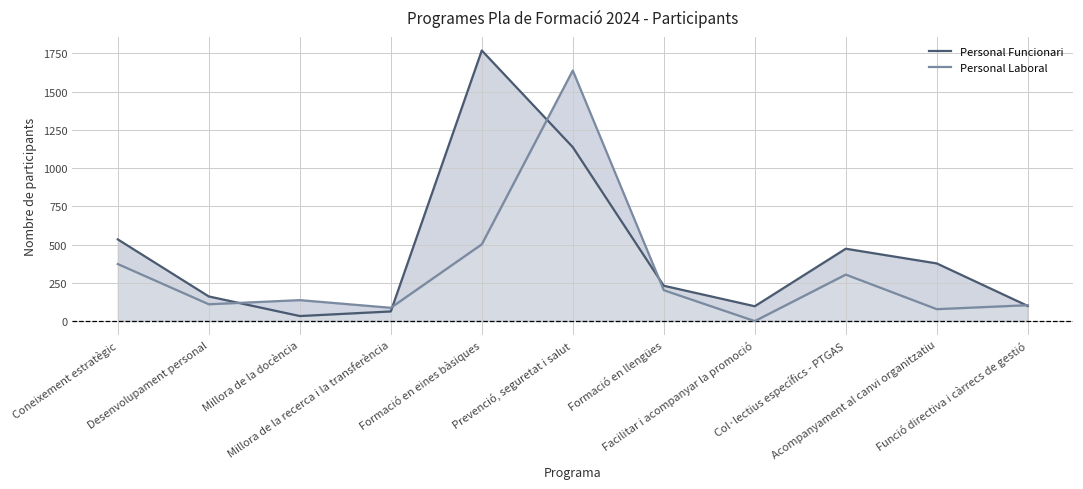

The Personal Laboral series shows 274 at Formació en llengües. True or false?

False